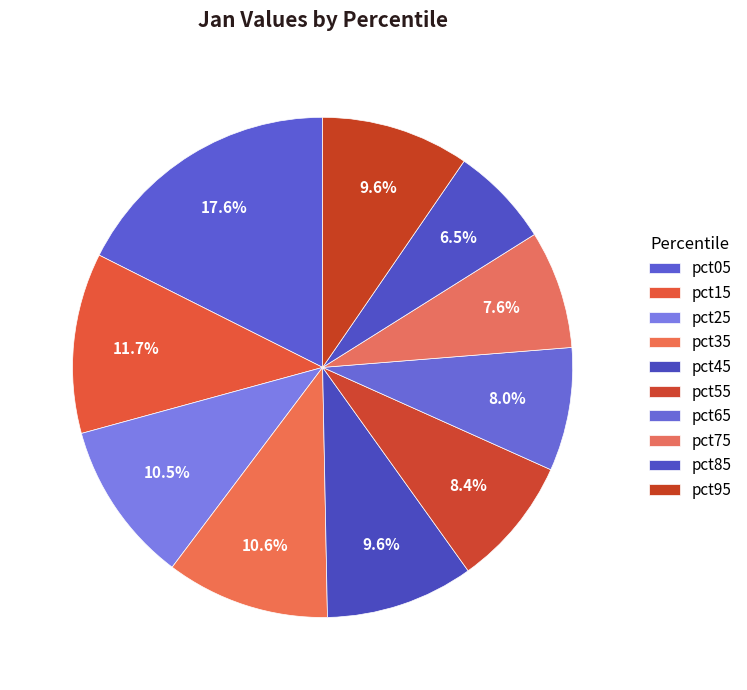

What percentage is the pct45 slice, to the nearest percent?

10%